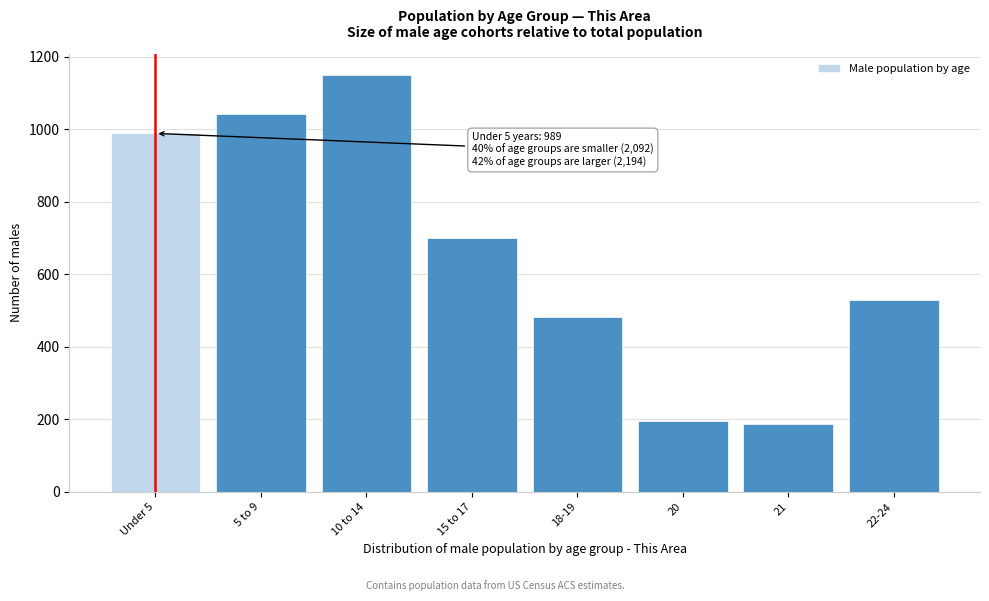

Reading left to right, transcribe all the data shown in this chart.

989	1043	1151	701	483	194	186	528